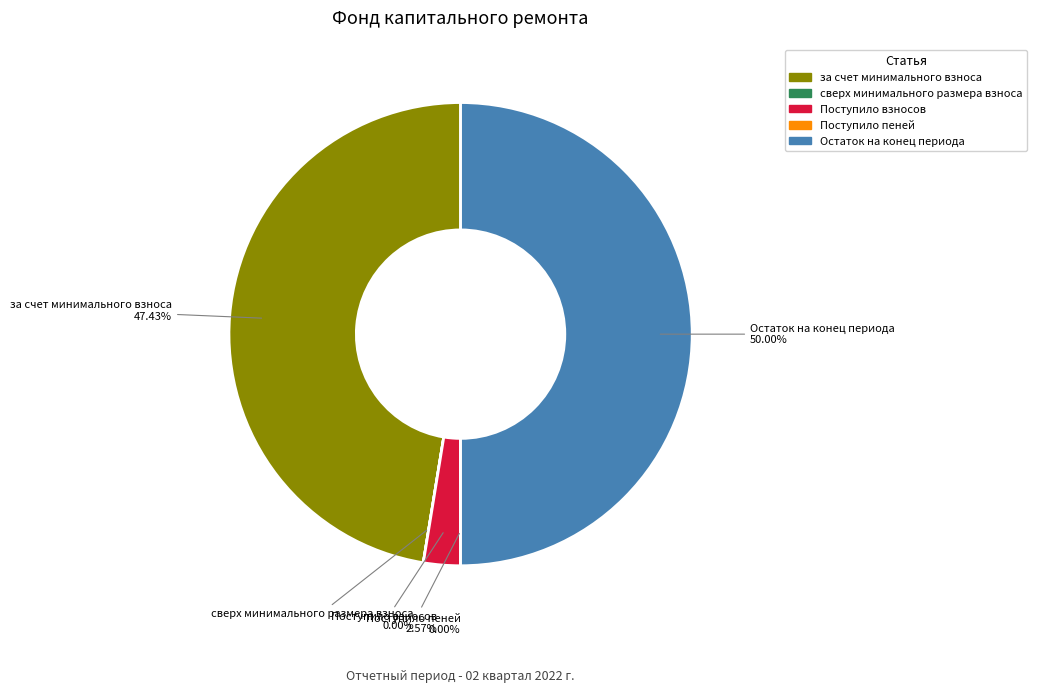

To the nearest percent, what portion does Поступило взносов represent?

3%